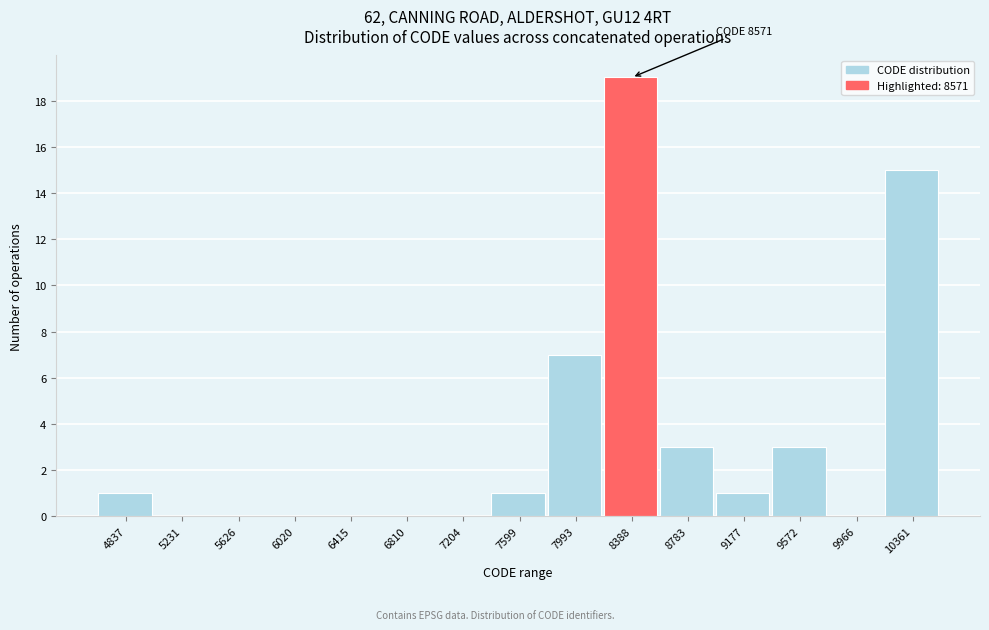

Reading left to right, transcribe all the data shown in this chart.

4837=1	5231=0	5626=0	6020=0	6415=0	6810=0	7204=0	7599=1	7993=7	8388=19	8783=3	9177=1	9572=3	9966=0	10361=15